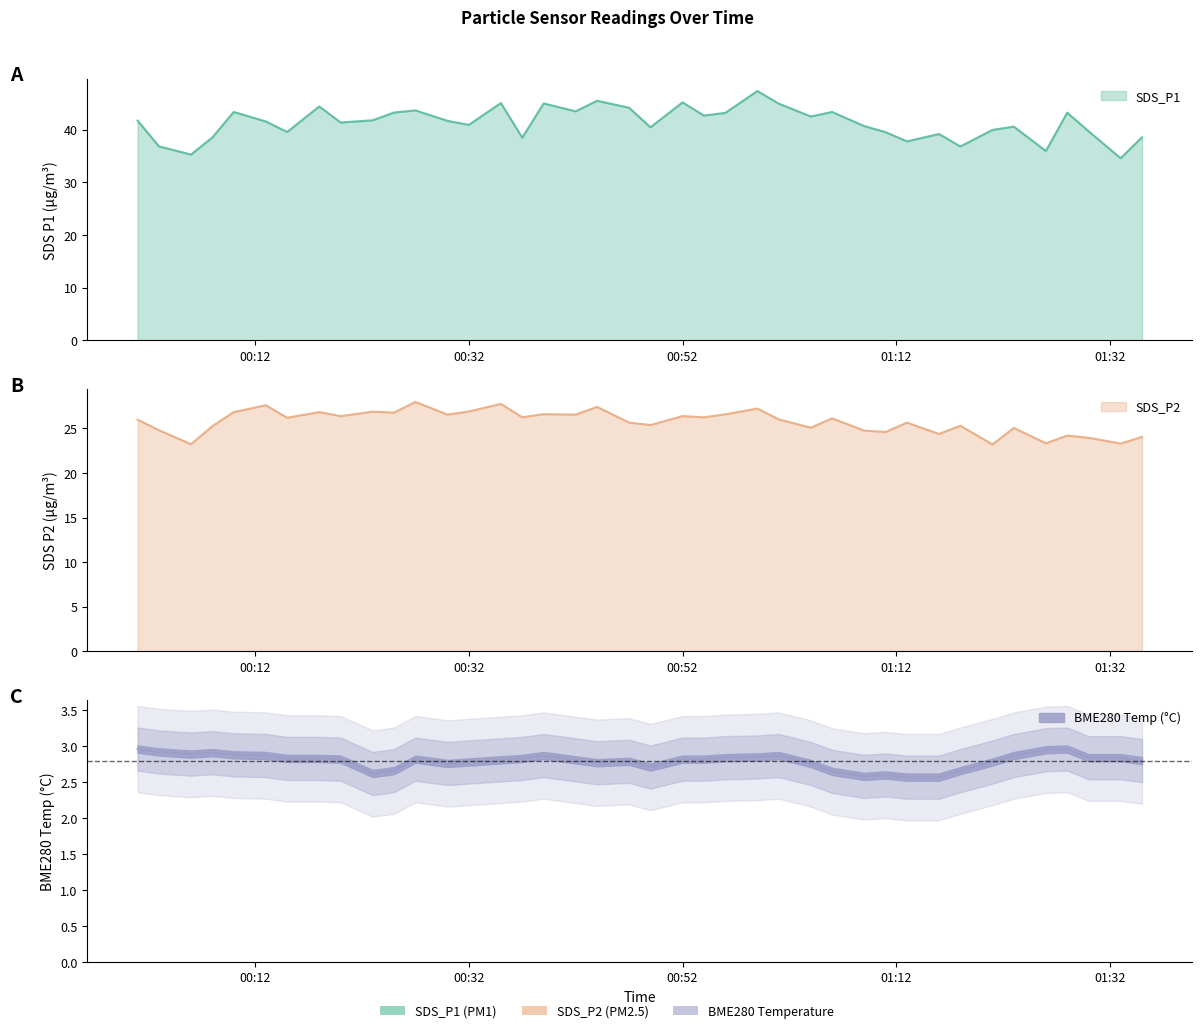

What is the difference between the SDS_P2 values at 2023/12/15 00:35 and 2023/12/15 01:11?

3.1